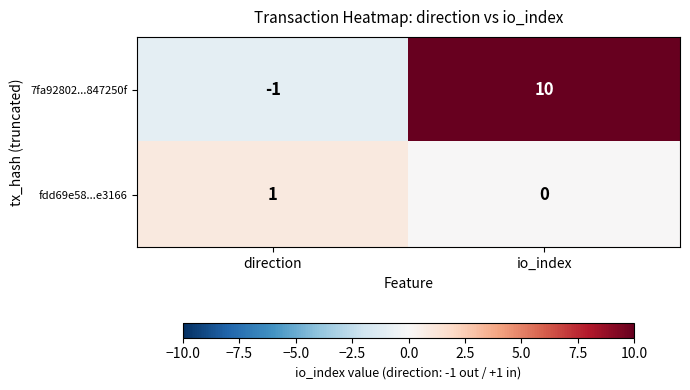

Which series has the largest total across all categories?

7fa92802...847250f